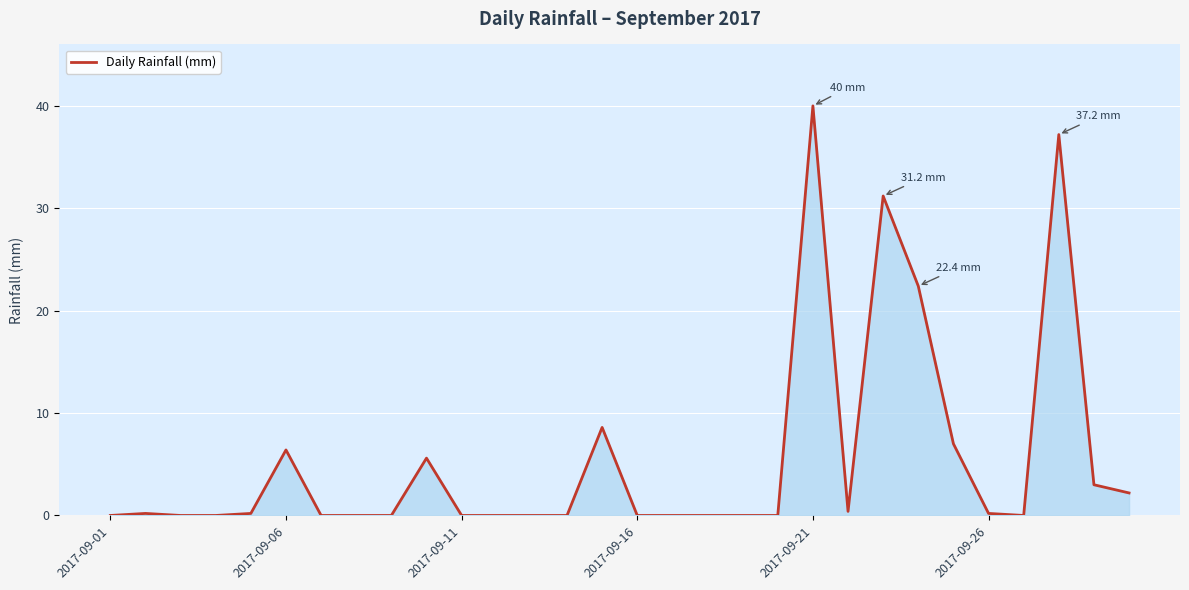

What is the greatest value displayed?

40.0